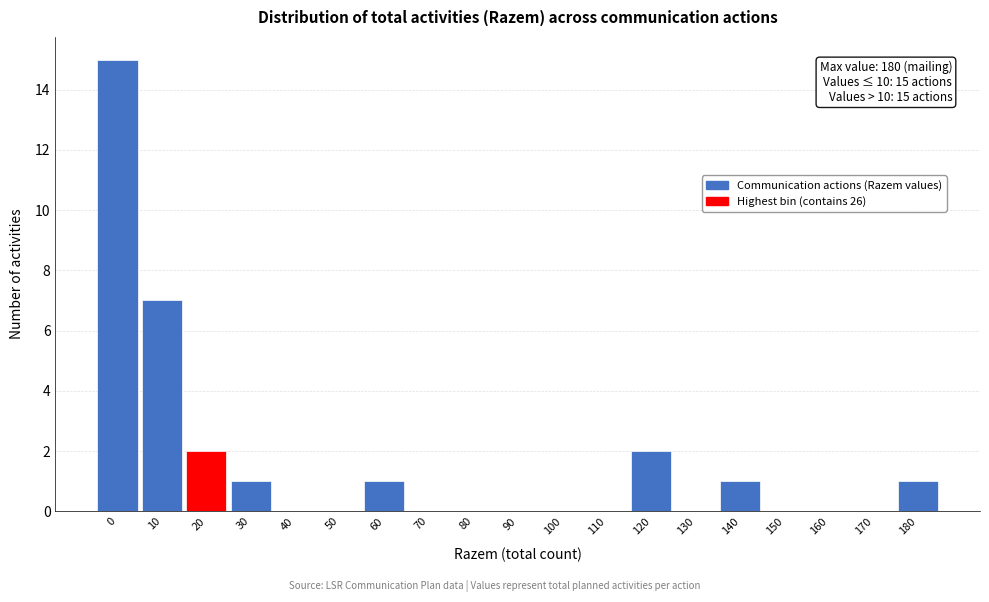

Reading left to right, transcribe all the data shown in this chart.

0=15	10=7	20=2	30=1	40=0	50=0	60=1	70=0	80=0	90=0	100=0	110=0	120=2	130=0	140=1	150=0	160=0	170=0	180=1